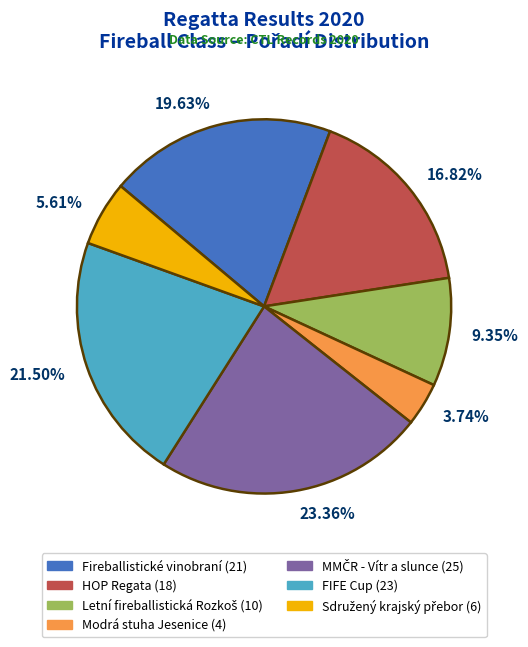

Is there a majority slice in this chart?

No